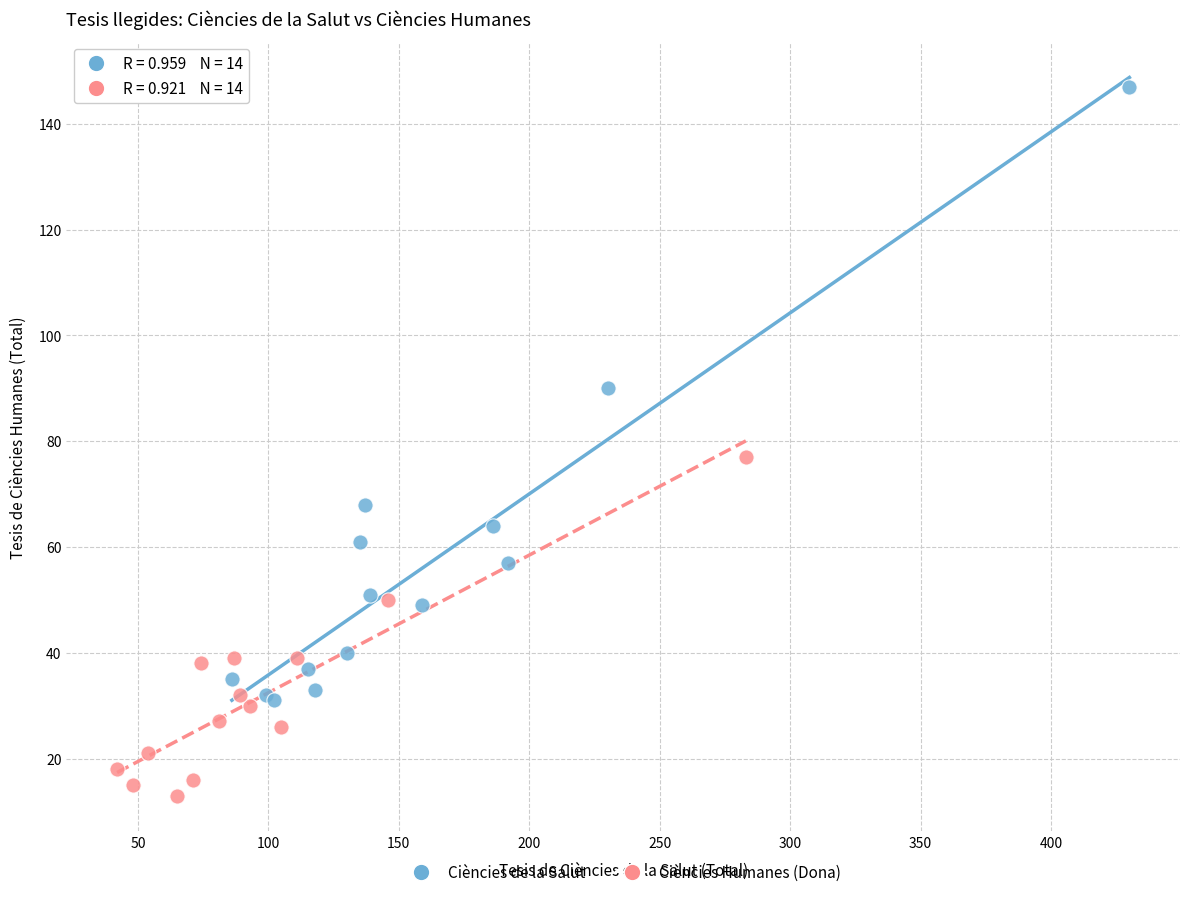

What are all the series names shown in the legend?

Ciències de la Salut, Ciències Humanes (Dona)